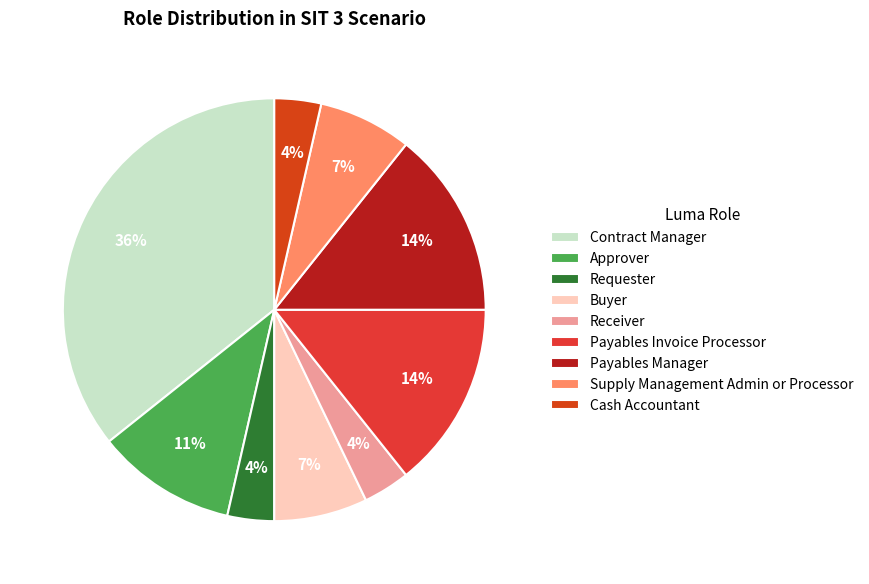

What percentage do Payables Manager and Requester together represent?

17.9%